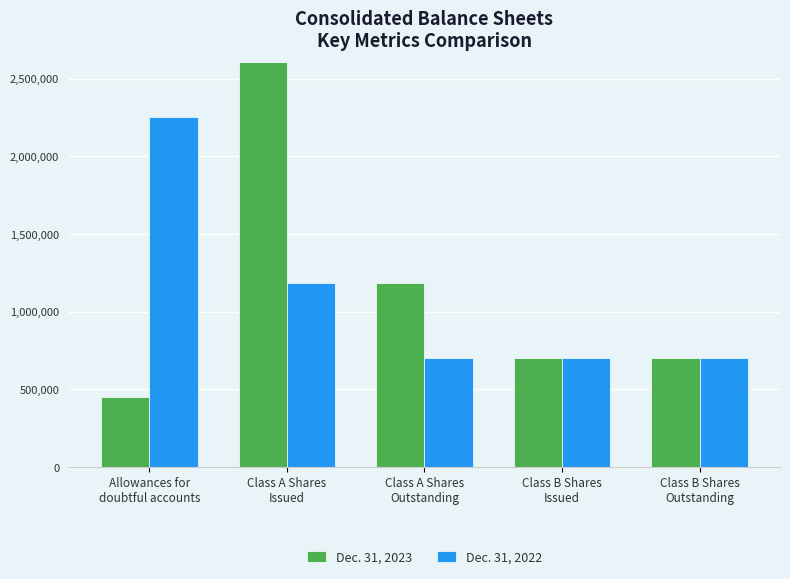

How many Dec. 31, 2022 values are between 700000 and 1183812?

4